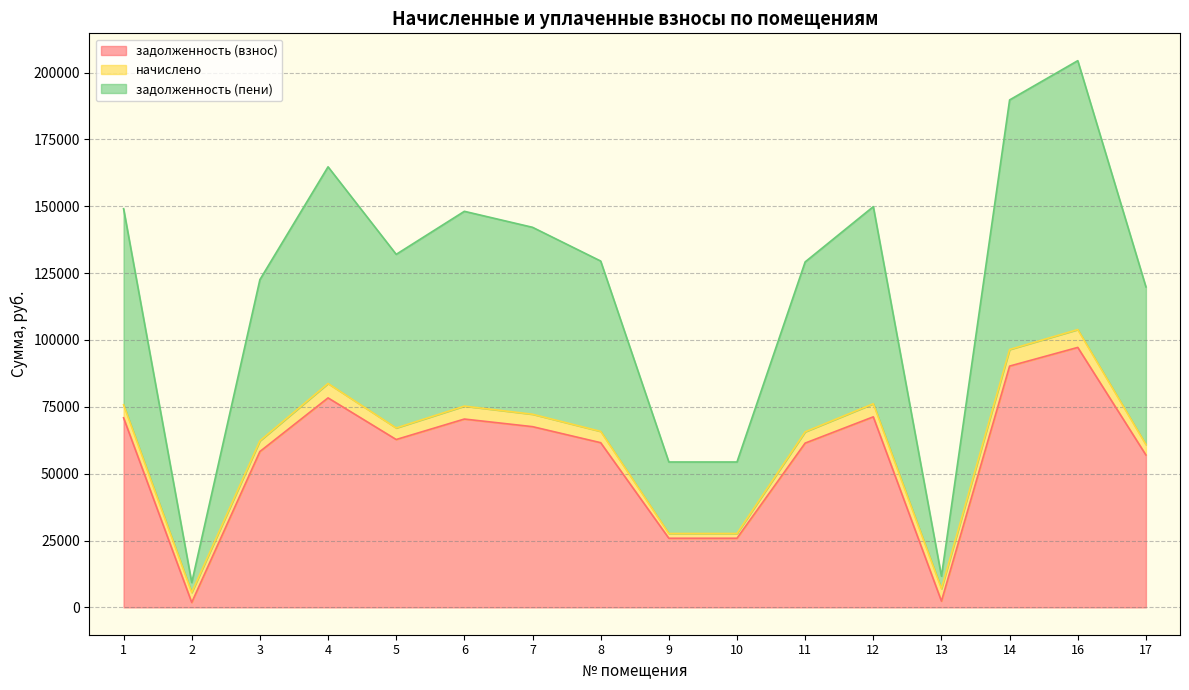

At which category is the sum across all series the highest?

16